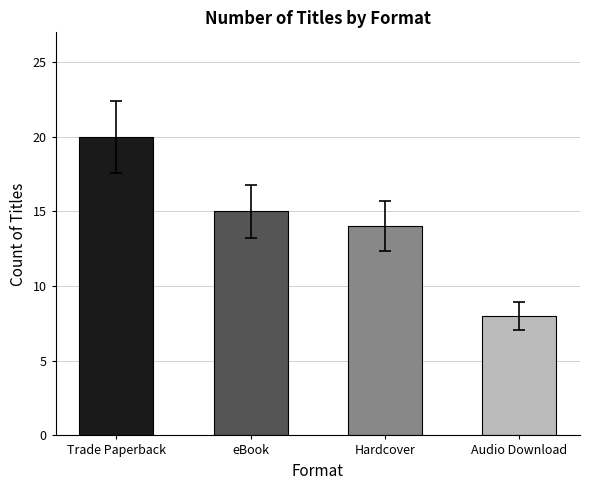

Are the bars grouped side by side (vs. stacked)?

No